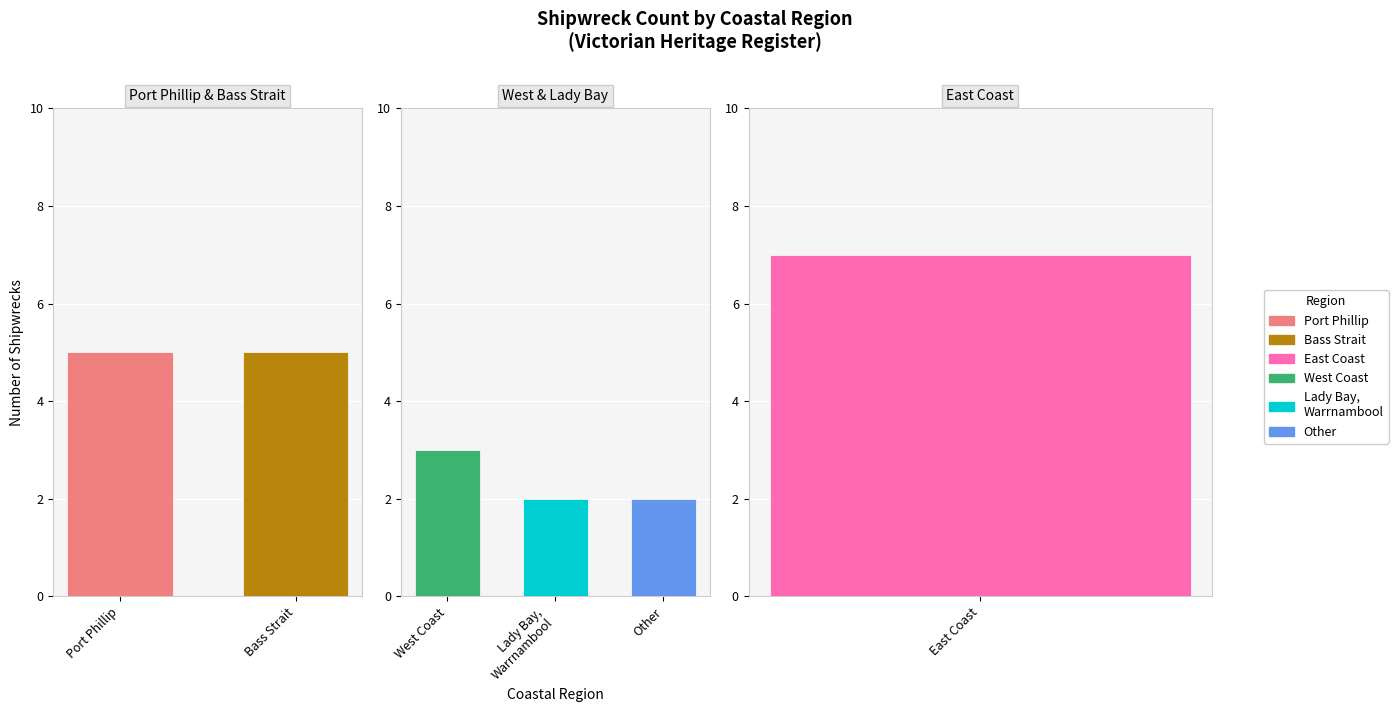

What is the difference between the maximum and minimum values?

5